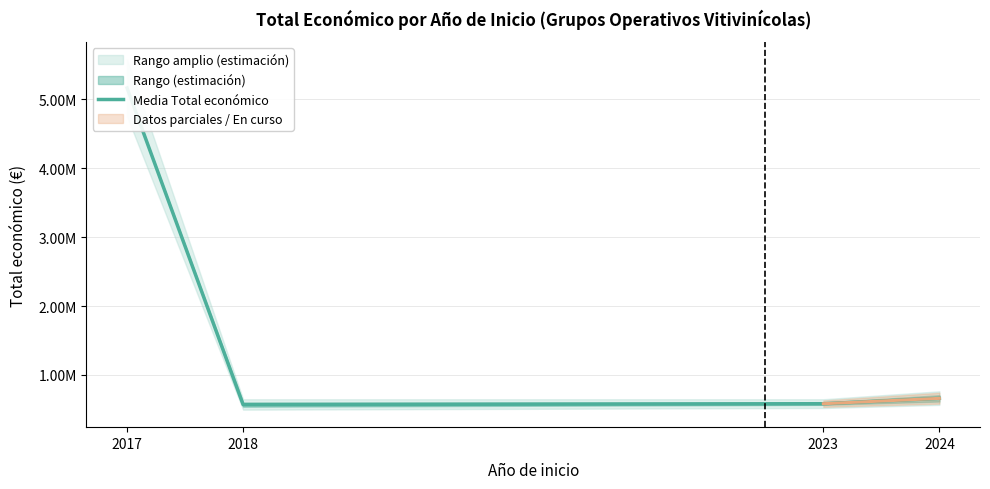

The chart shows a value of 334856.0 at 2023. True or false?

False